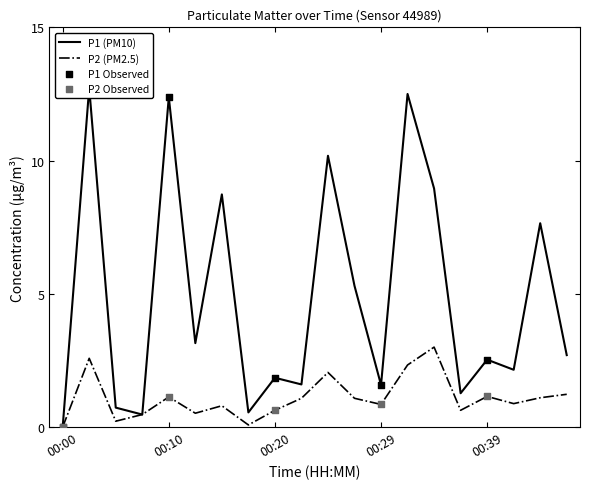

Which series reaches the maximum Y coordinate?

P1